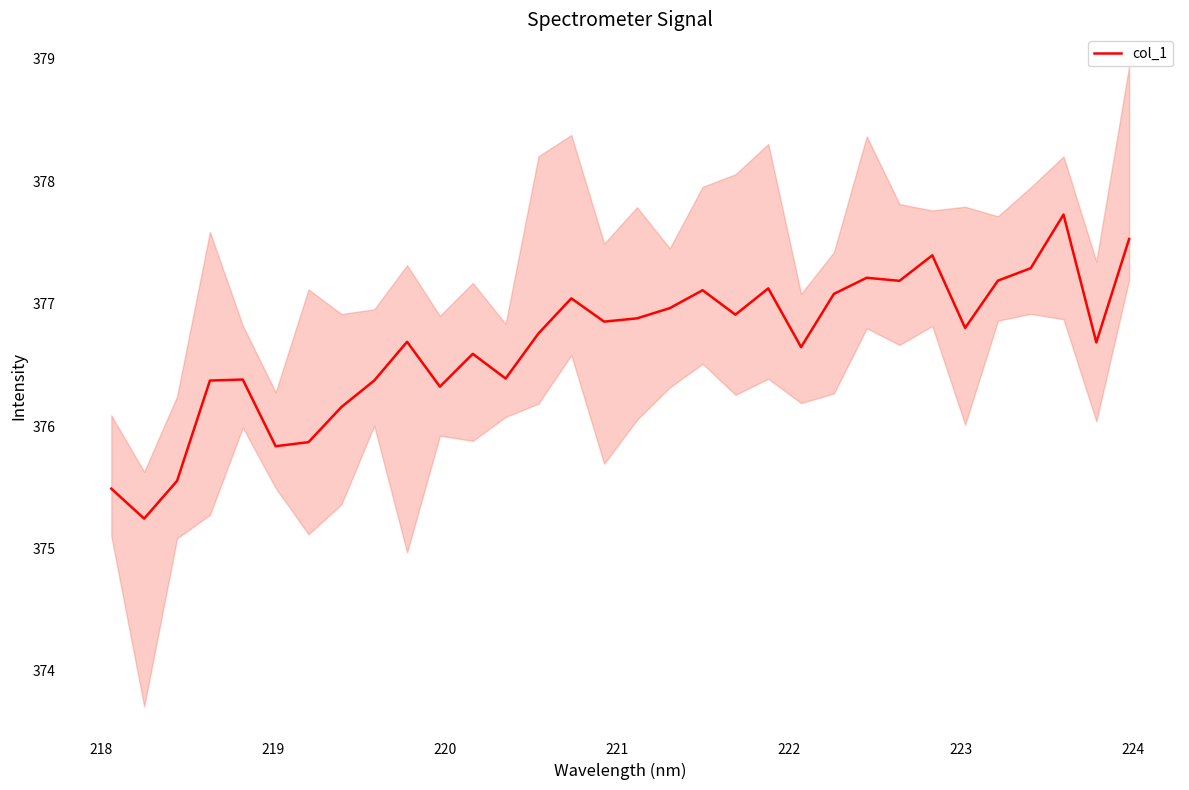

How many values are below 376?

5